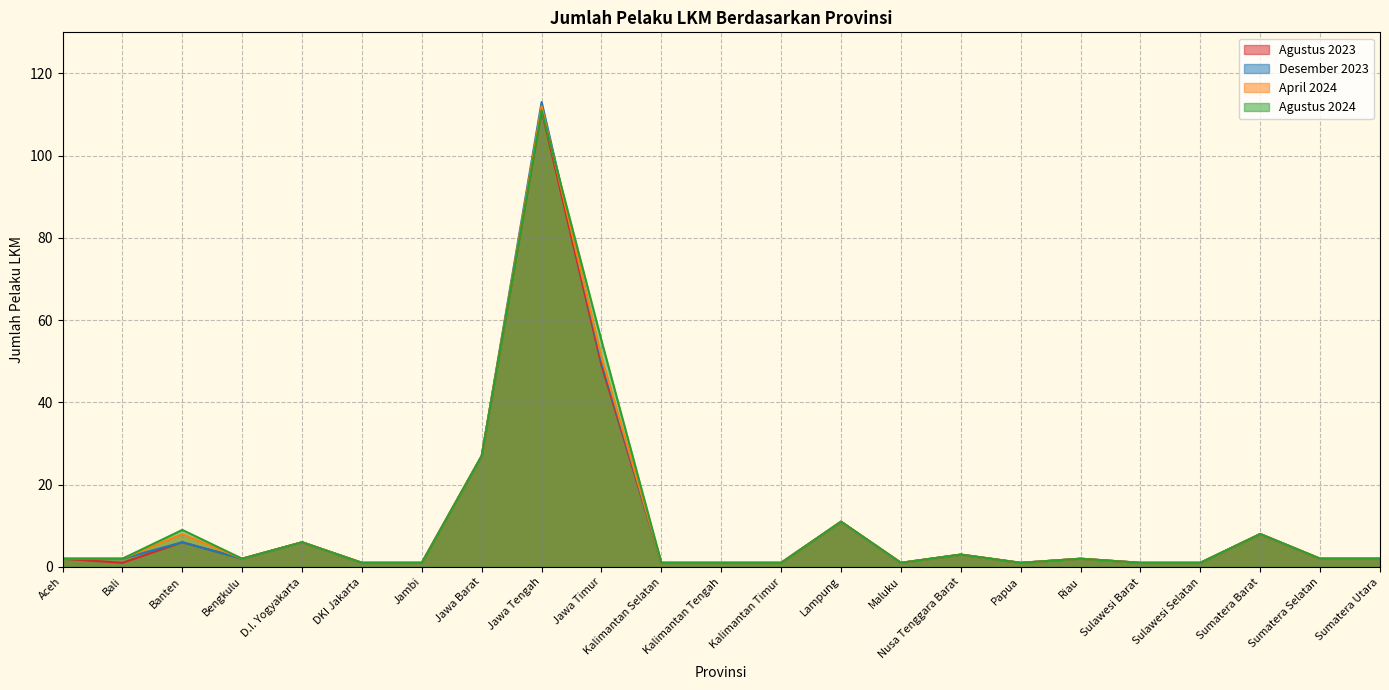

What is the value of the April 2024 point at the 12th from the left?

1